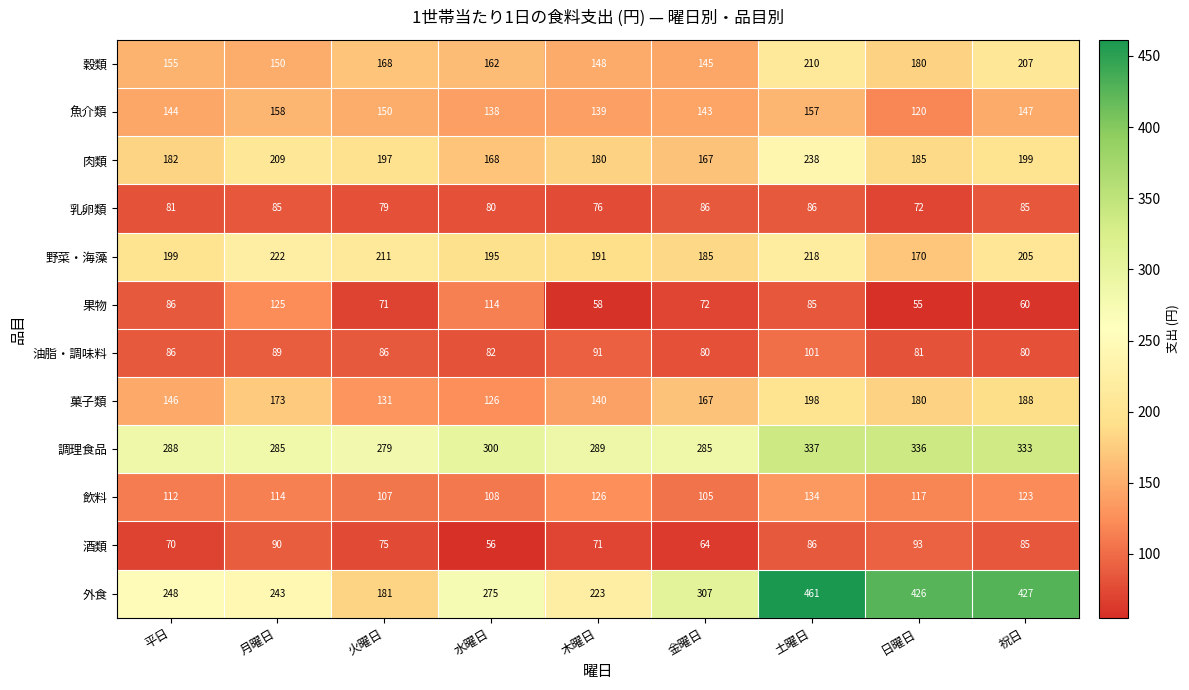

Which label corresponds to the largest value in the chart?

土曜日